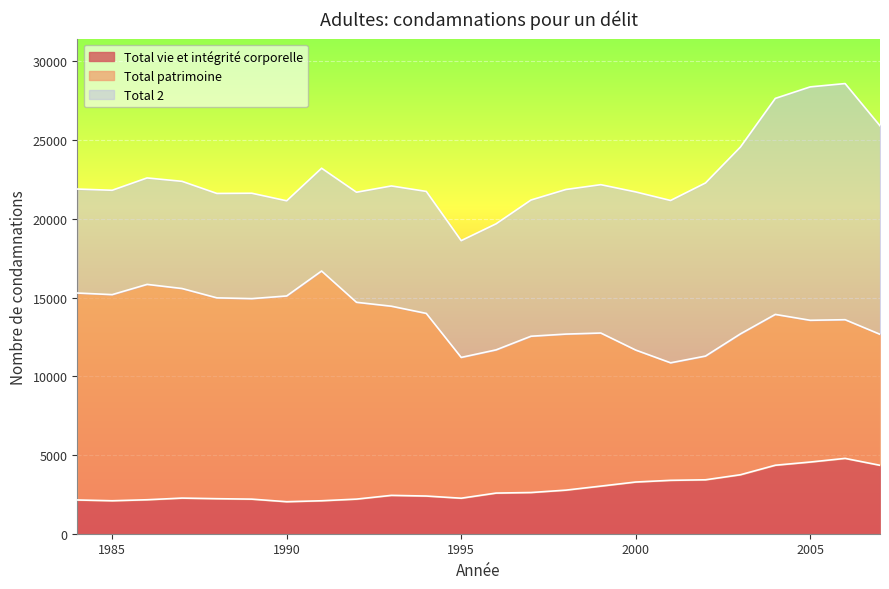

What is the value of the Total 2 point at the 7th from the left?

21148